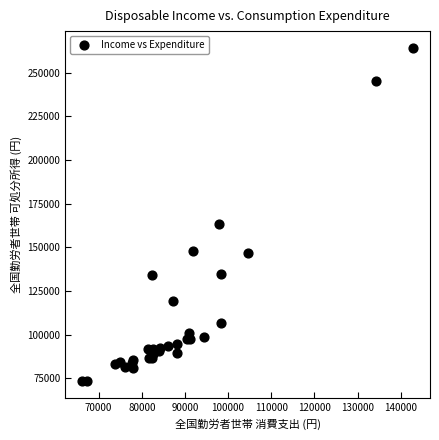

What Y value in the scatter plot is closest to 168769?

163177